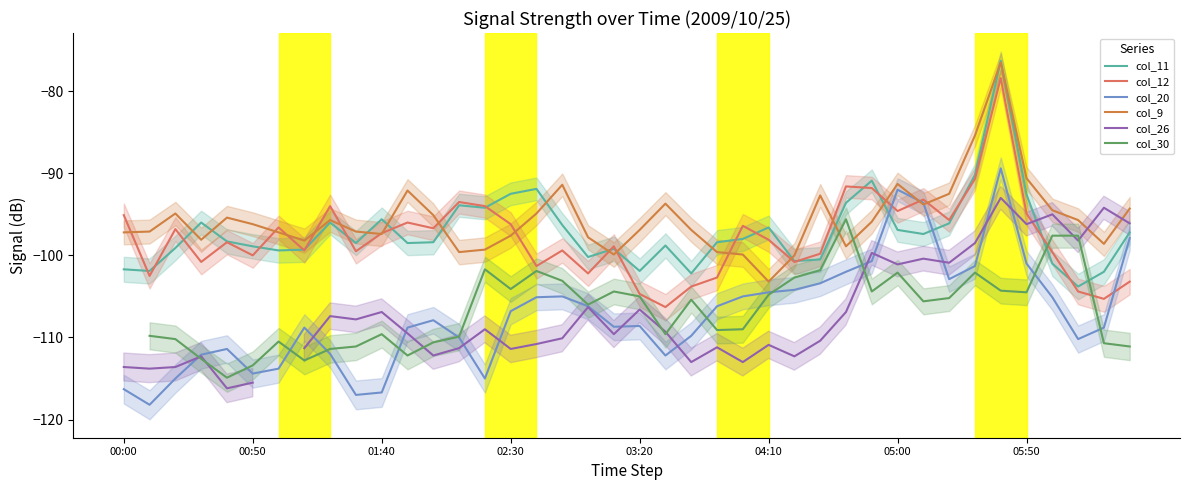

How many times do col_12 and col_9 cross each other?

17